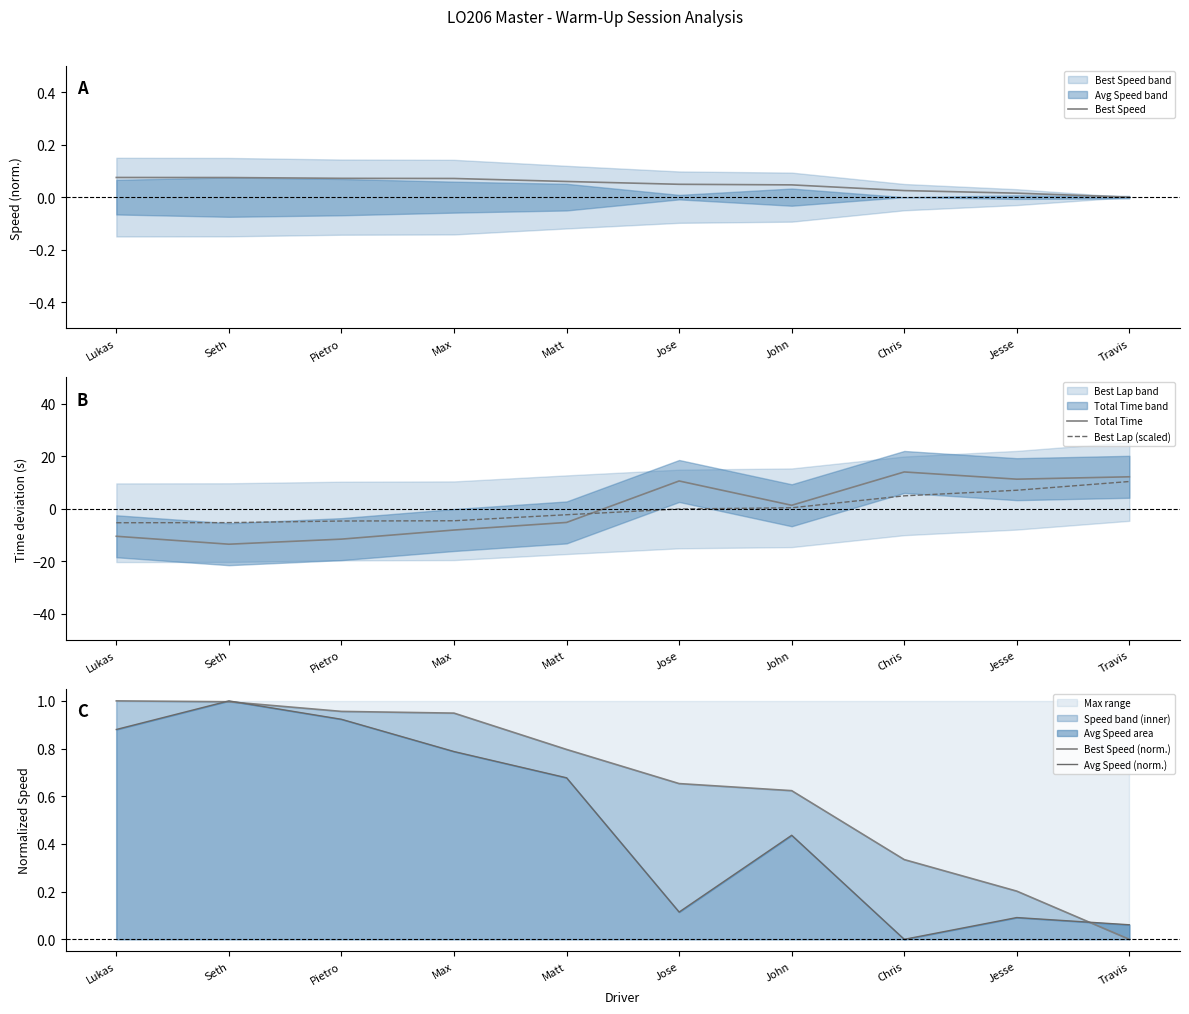

Between John and Travis, which is larger?

John